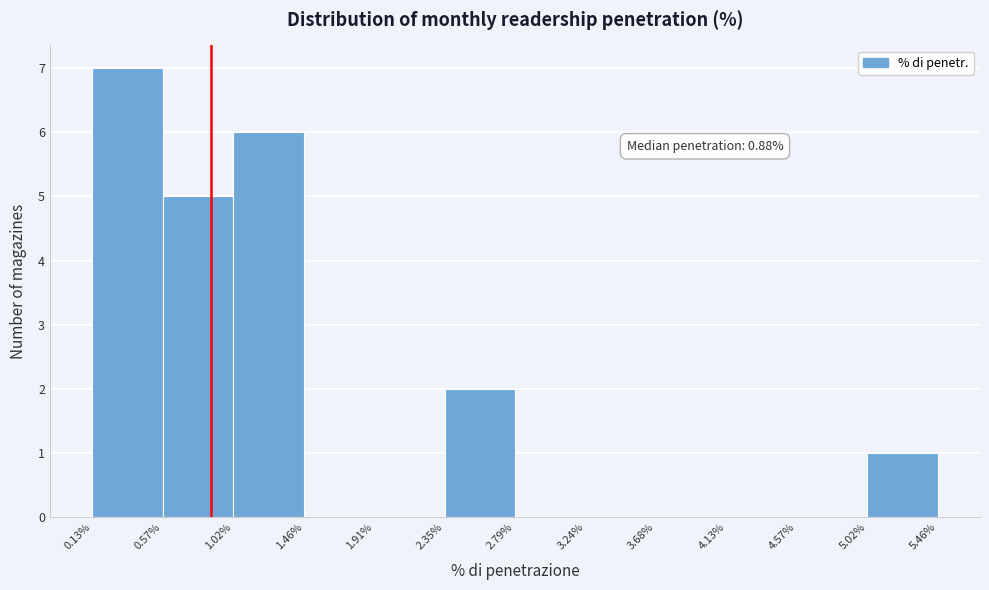

Over which range of the x-axis is the bar tallest?

0.13% to 0.57%